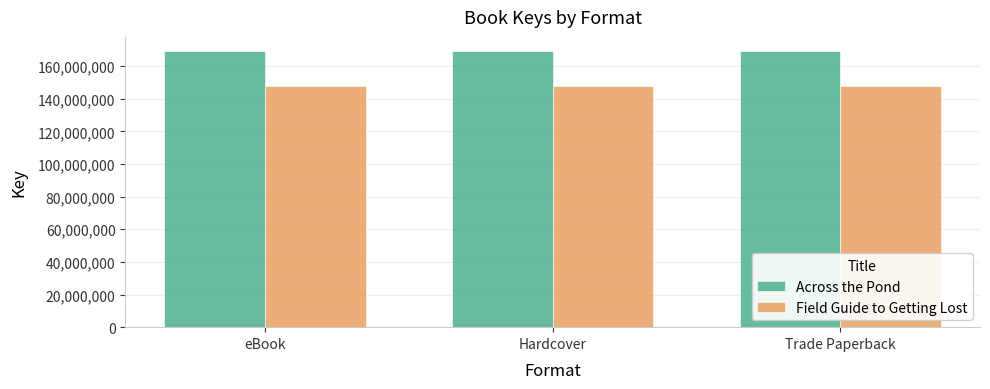

Is the value of Across the Pond at Hardcover greater than the value of Field Guide to Getting Lost at Trade Paperback?

Yes